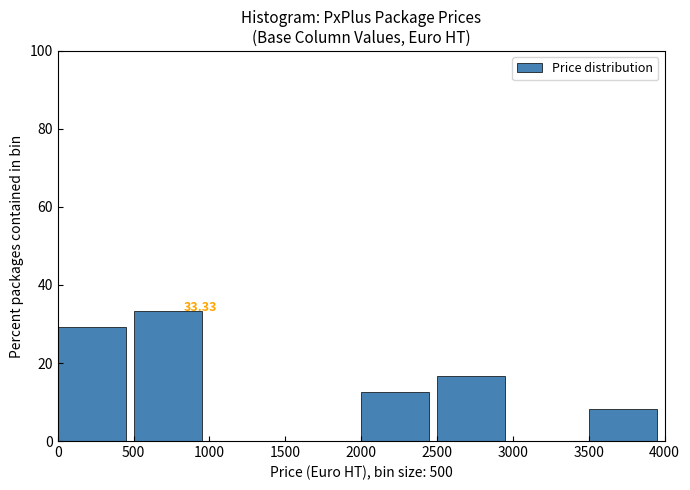

Over which range of the x-axis is the bar tallest?

500 to 1000